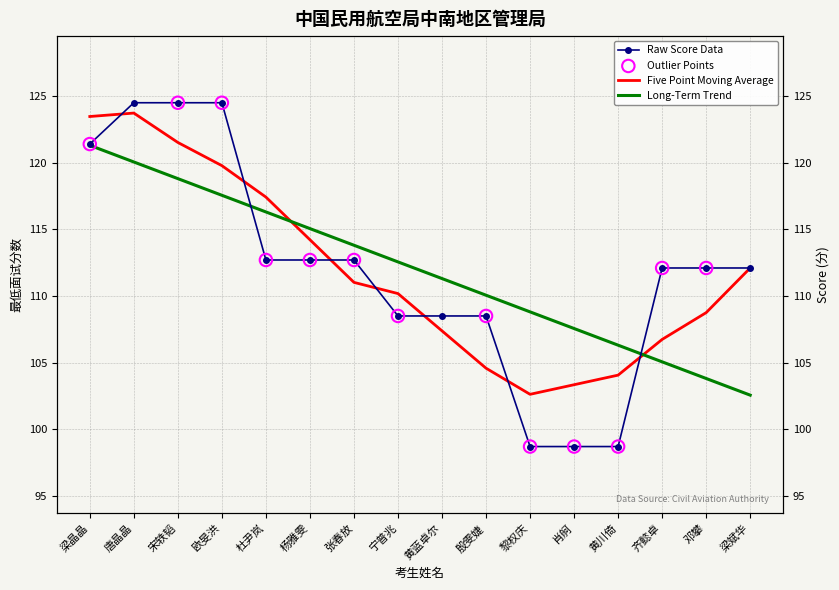

Approximately how many times larger is the value at 杜尹岚 compared to 邓攀?

1.0